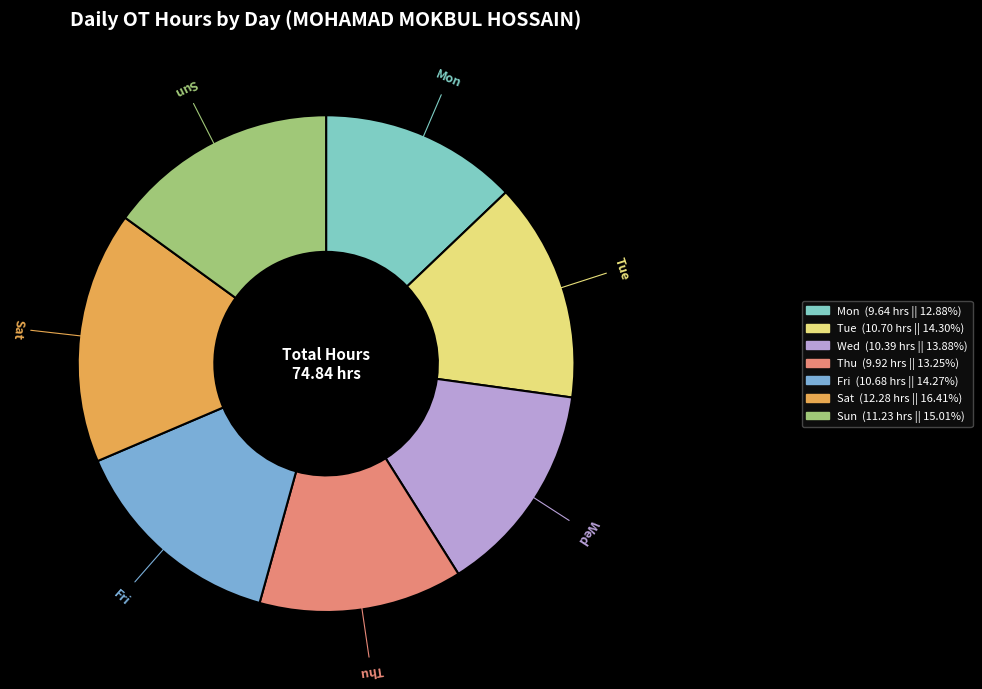

Between Fri and Thu, which is larger?

Fri